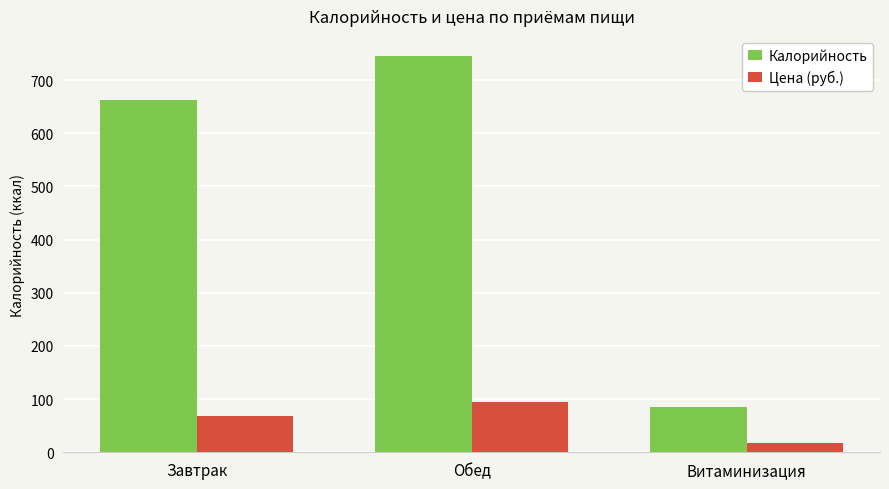

How many data points does each series have?

3